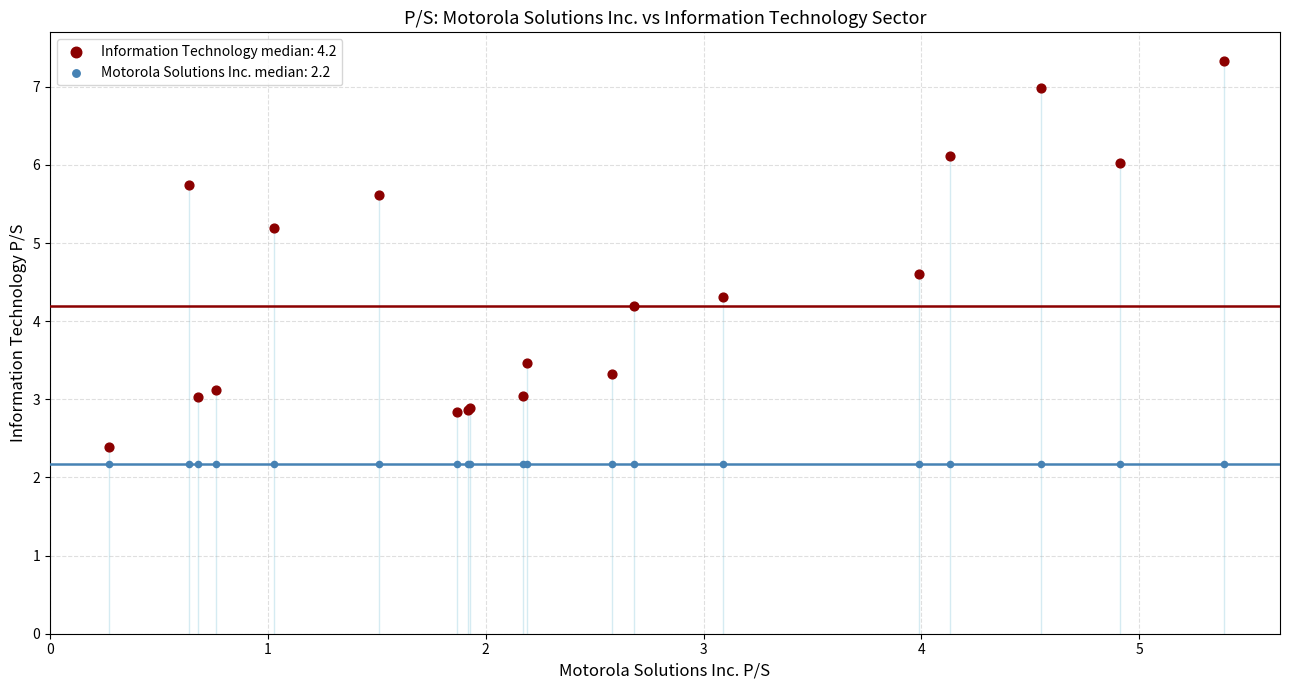

Which series reaches the maximum Y coordinate?

Information Technology median: 4.2